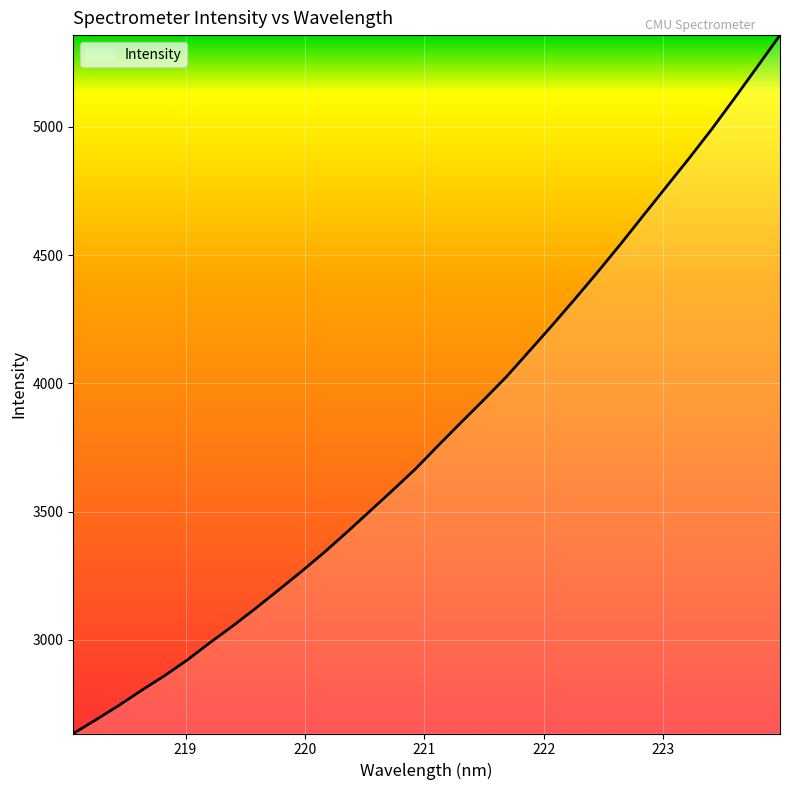

What is the difference between the maximum and minimum values?

2723.1